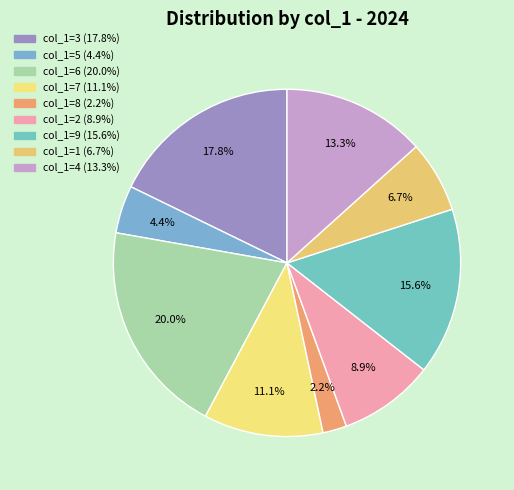

How many slices are in this pie chart?

9